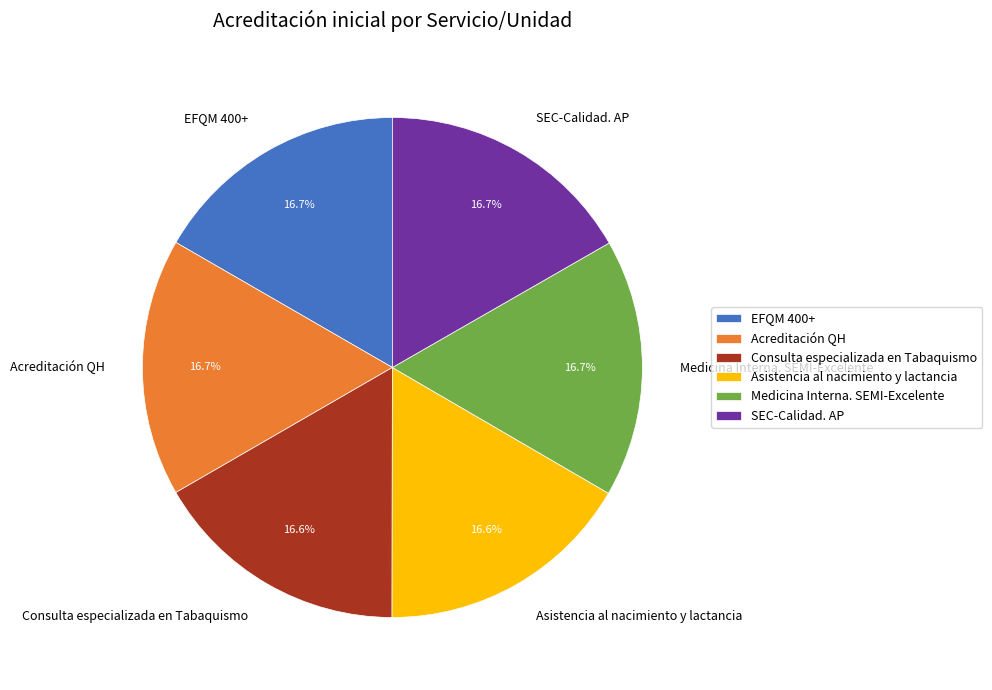

To the nearest percent, what is the combined percentage of Acreditación QH and Asistencia al nacimiento y lactancia?

33%